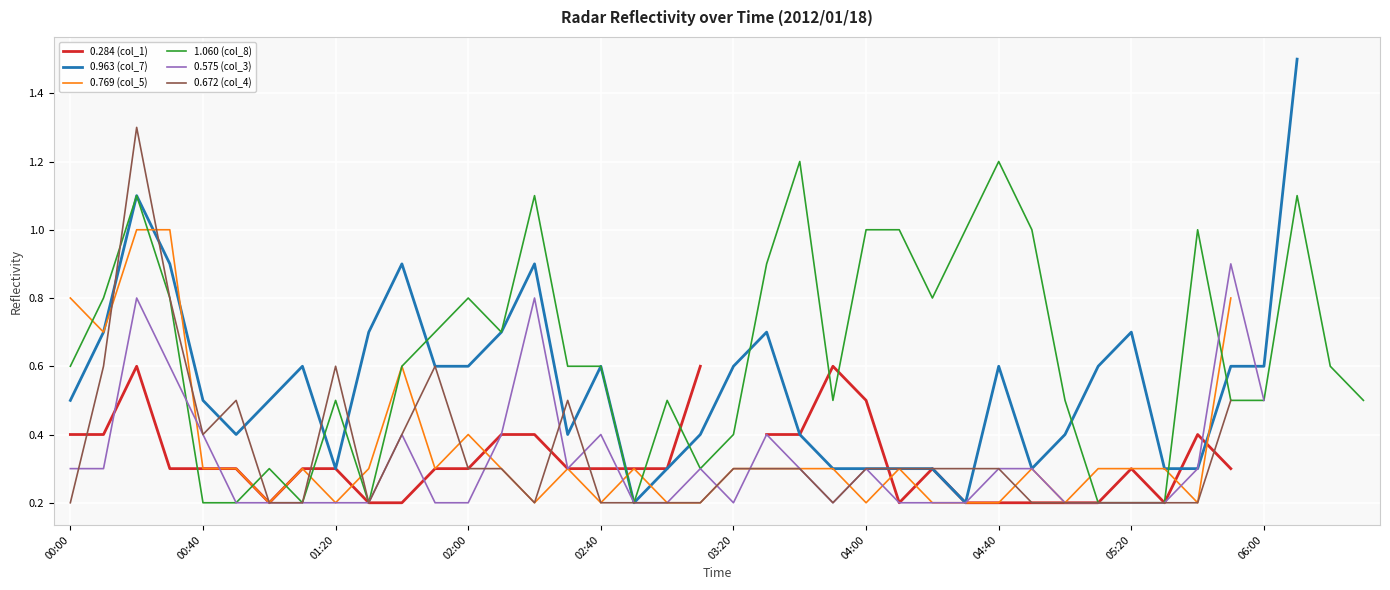

Which category has the lowest value in the 0.672 (col_4) series?

00:00